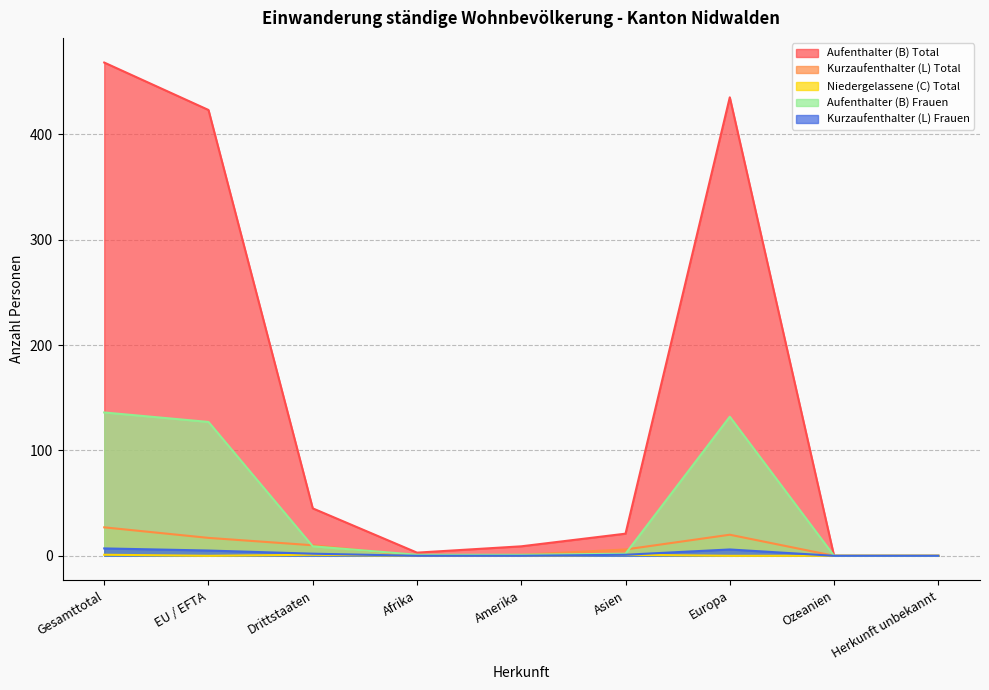

True or false: Kurzaufenthalter (L) Total and Niedergelassene (C) Total intersect in this chart.

False